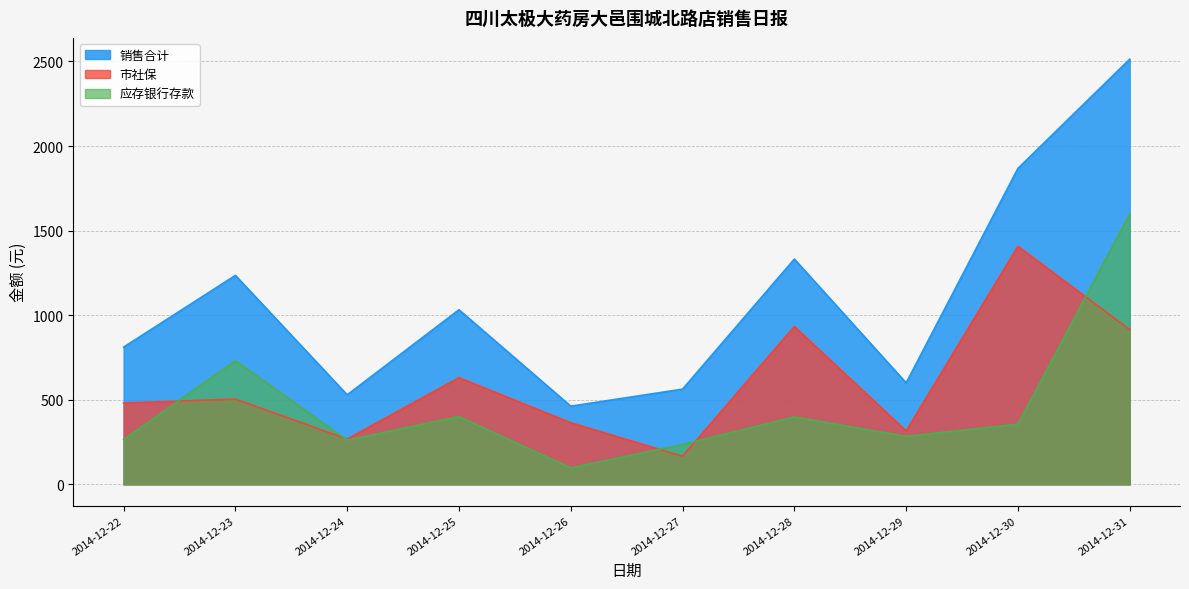

How many series are shown in this chart?

3